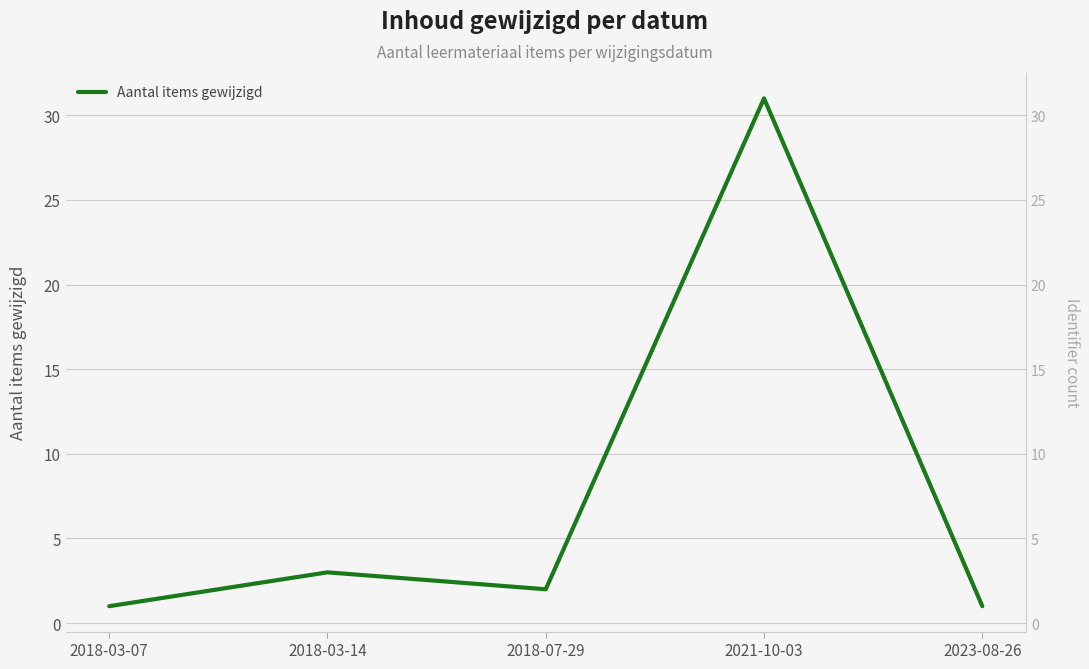

Is it true that the value at 2018-03-14 is 1?

False